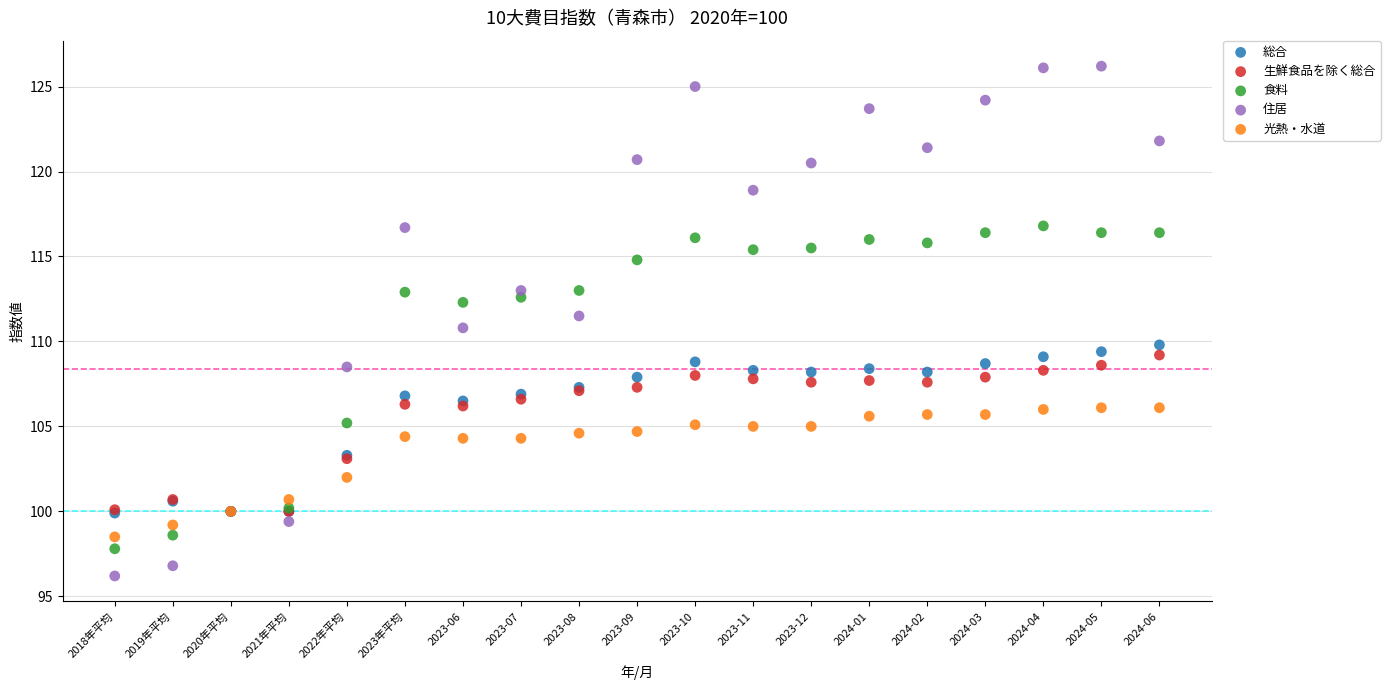

What are all the series names shown in the legend?

総合, 生鮮食品を除く総合, 食料, 住居, 光熱・水道